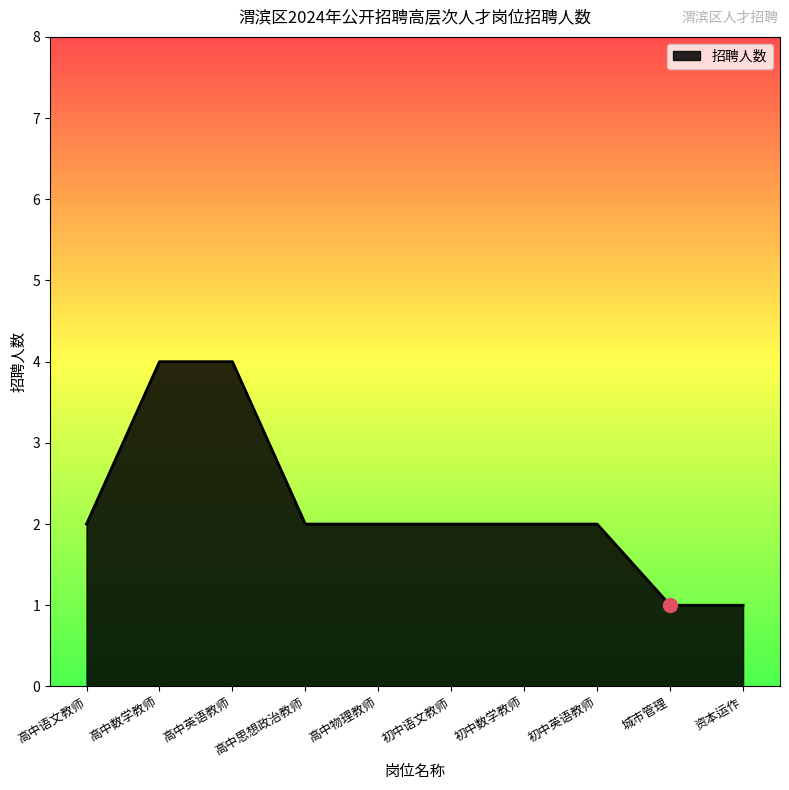

What is the greatest value displayed?

4